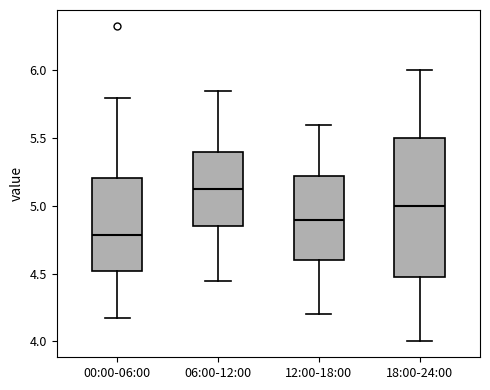

Comparing the boxes themselves (not the whiskers), which one is the tallest?

18:00-24:00